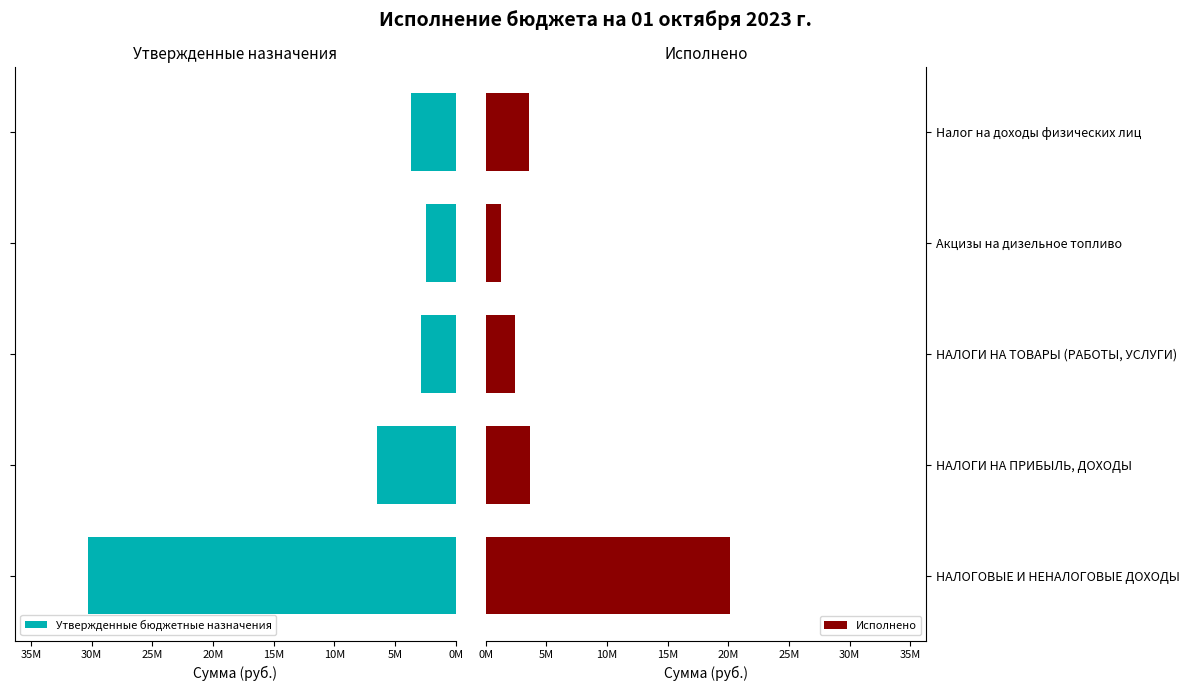

Count the number of categories in the chart.

5